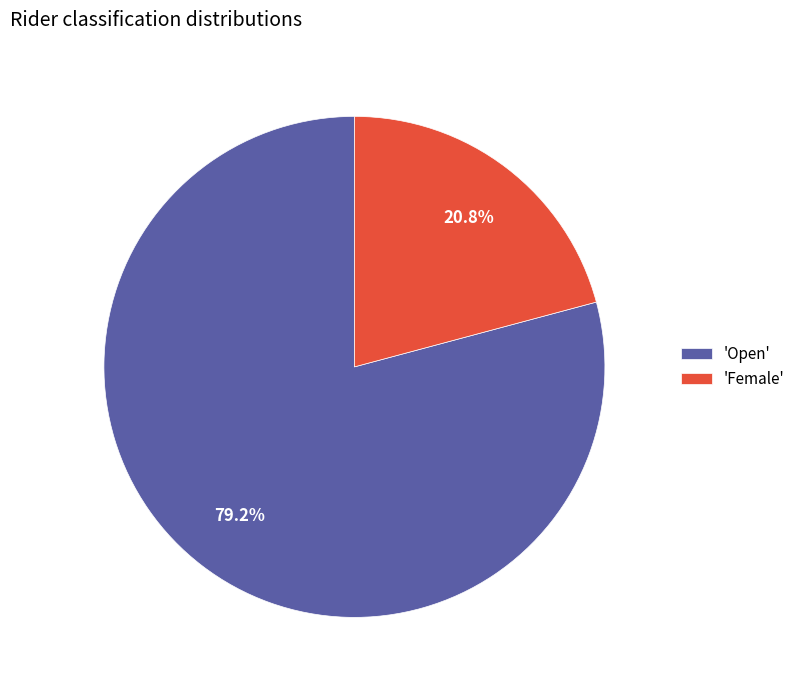

Is there a majority slice in this chart?

Yes